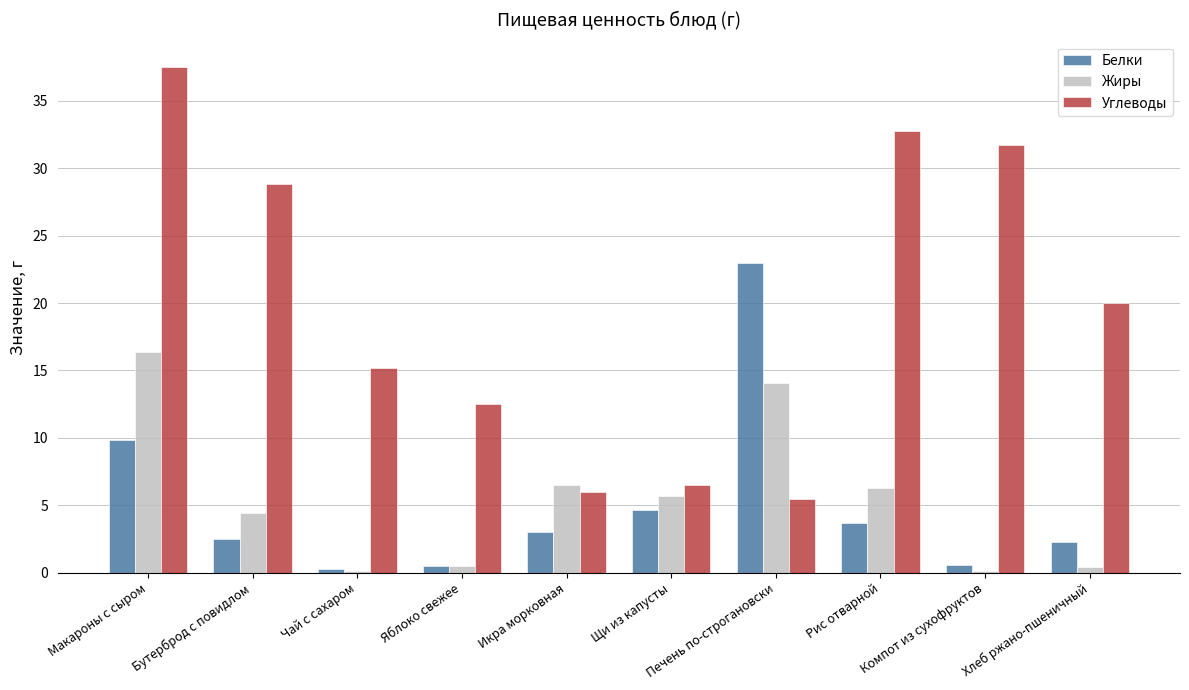

What is the maximum value shown in the chart?

37.5